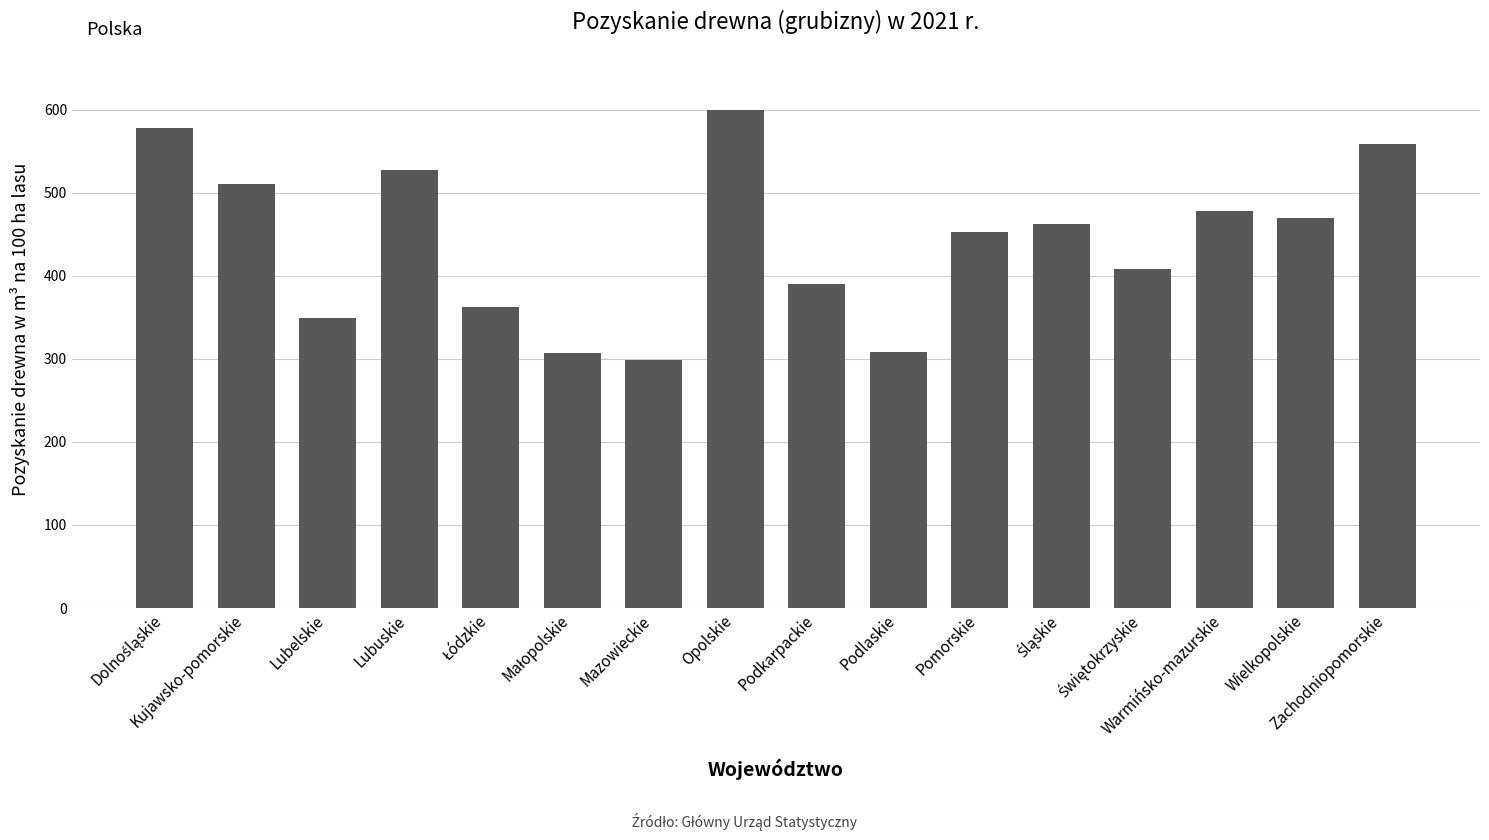

What is the change in value from Podlaskie to Zachodniopomorskie?

+250.4